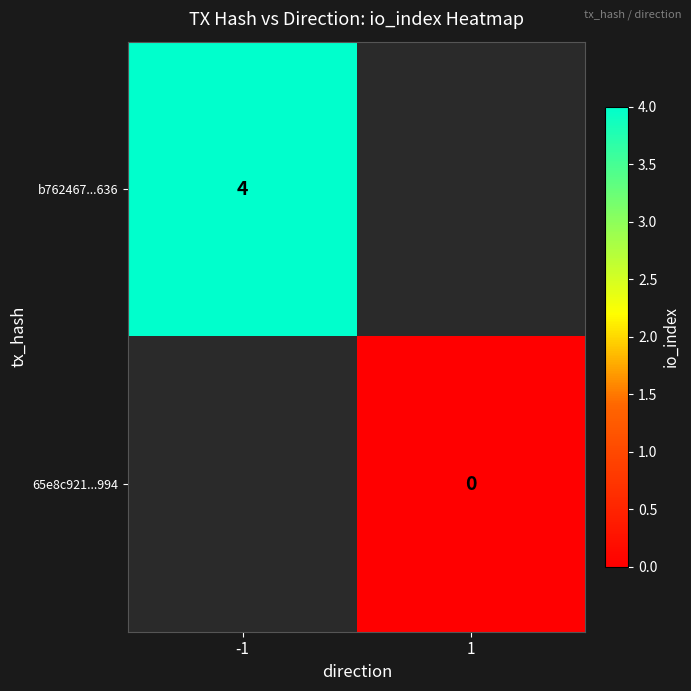

Count the number of categories in the chart.

2